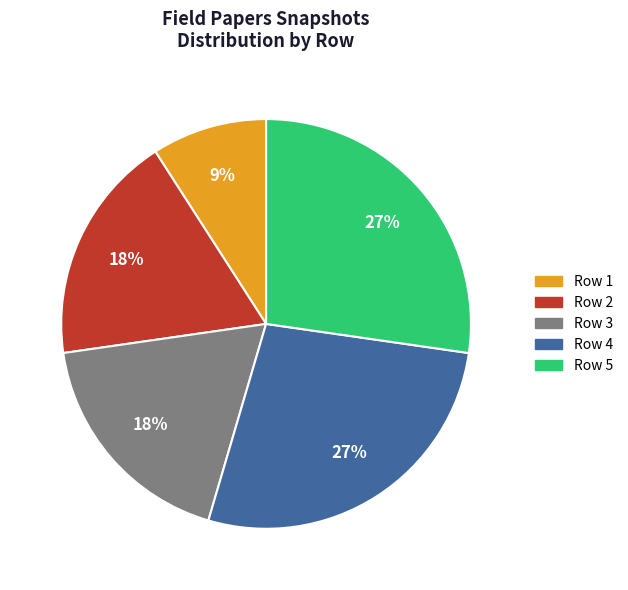

Do Row 1 and Row 3 together represent more than half of the pie?

No